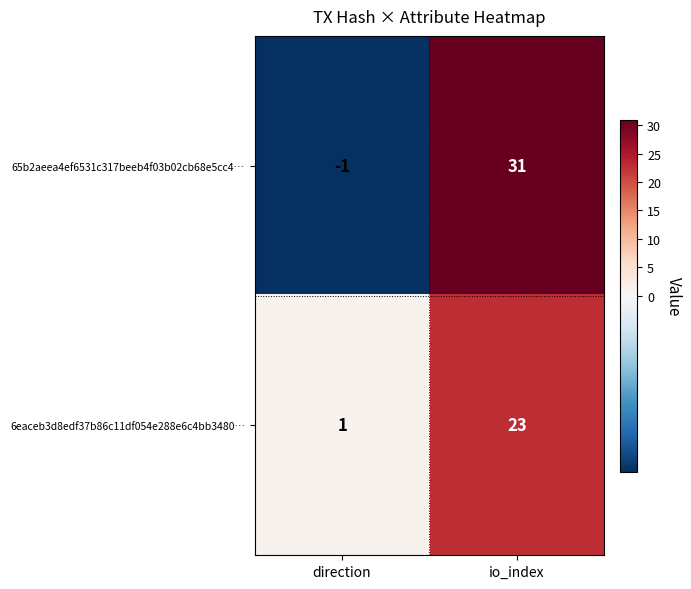

At which category does the chart reach its minimum across all series?

direction